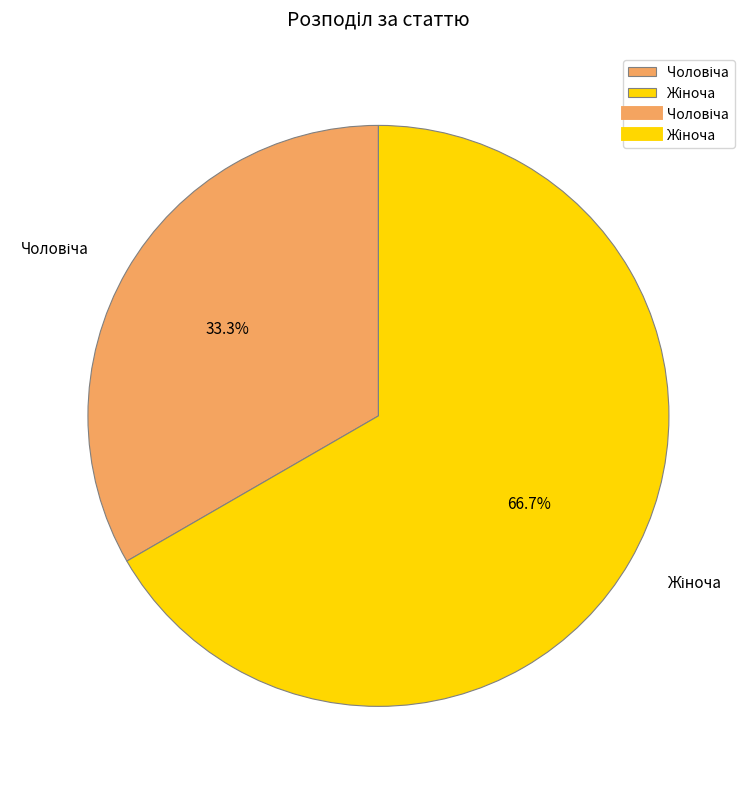

Does any single category account for the majority?

Yes